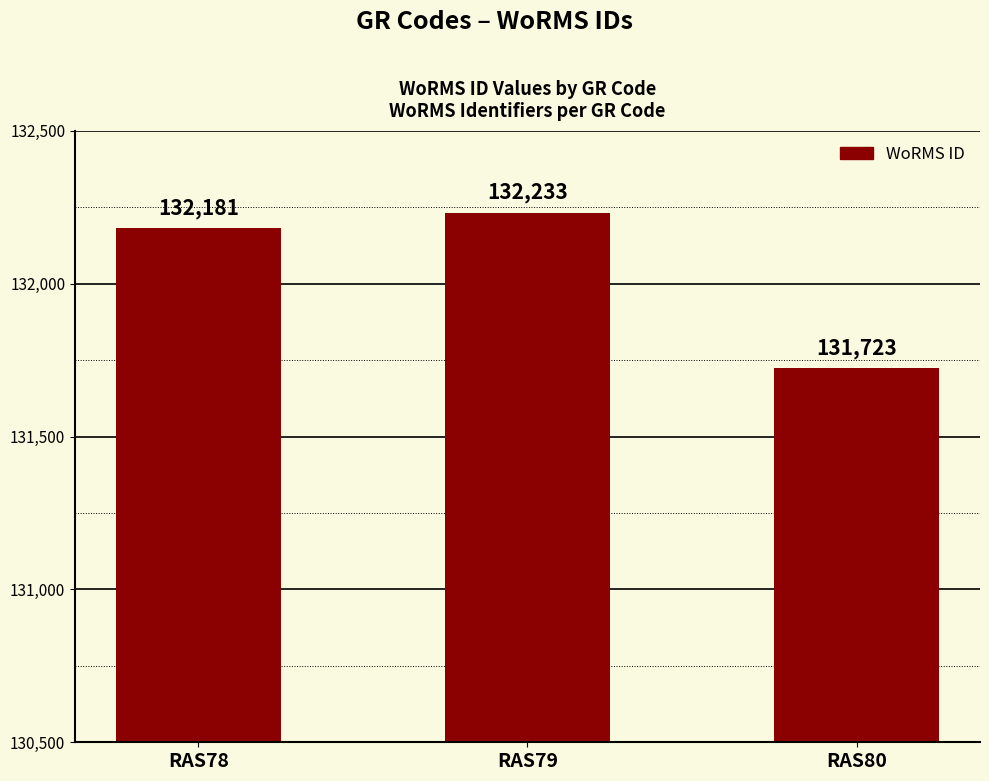

What is the ratio of the value at RAS79 to the value at RAS80?

1.0